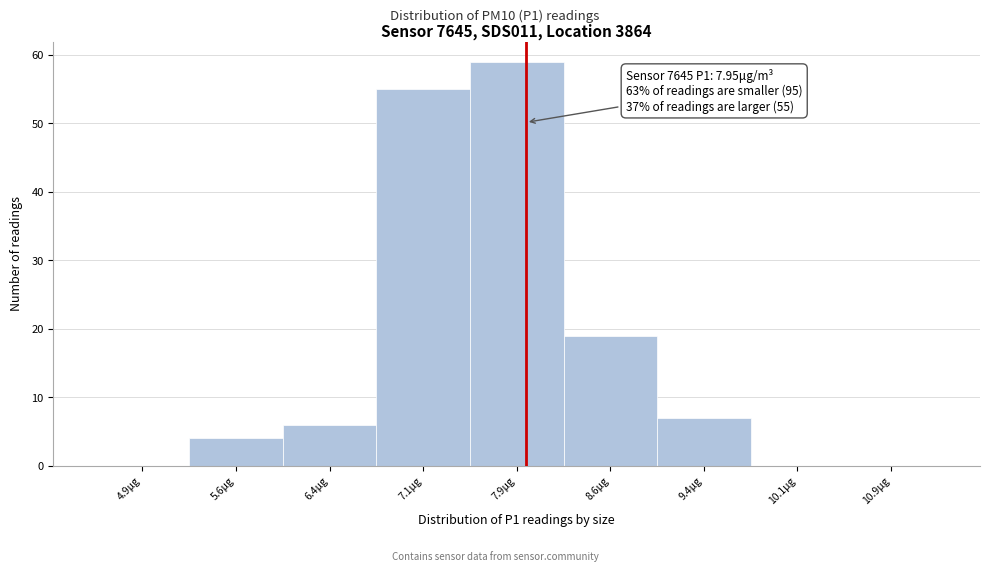

Which range on the x-axis has the tallest bar?

7.50 to 8.25